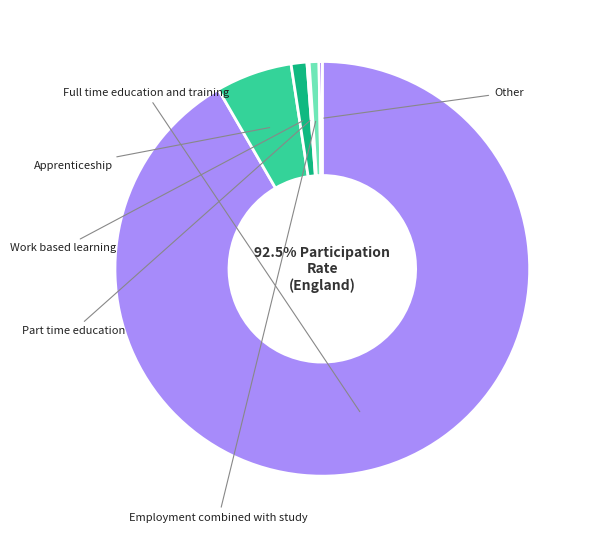

What percentage is the Employment combined with study slice, to the nearest percent?

1%